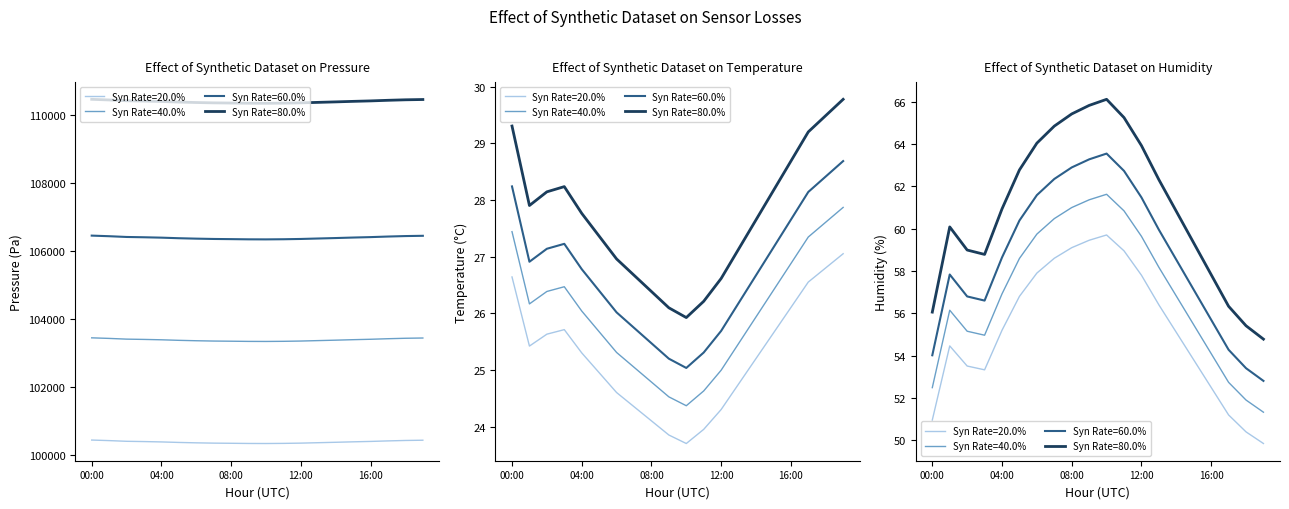

At which label does temperature first exceed 27?

00:00